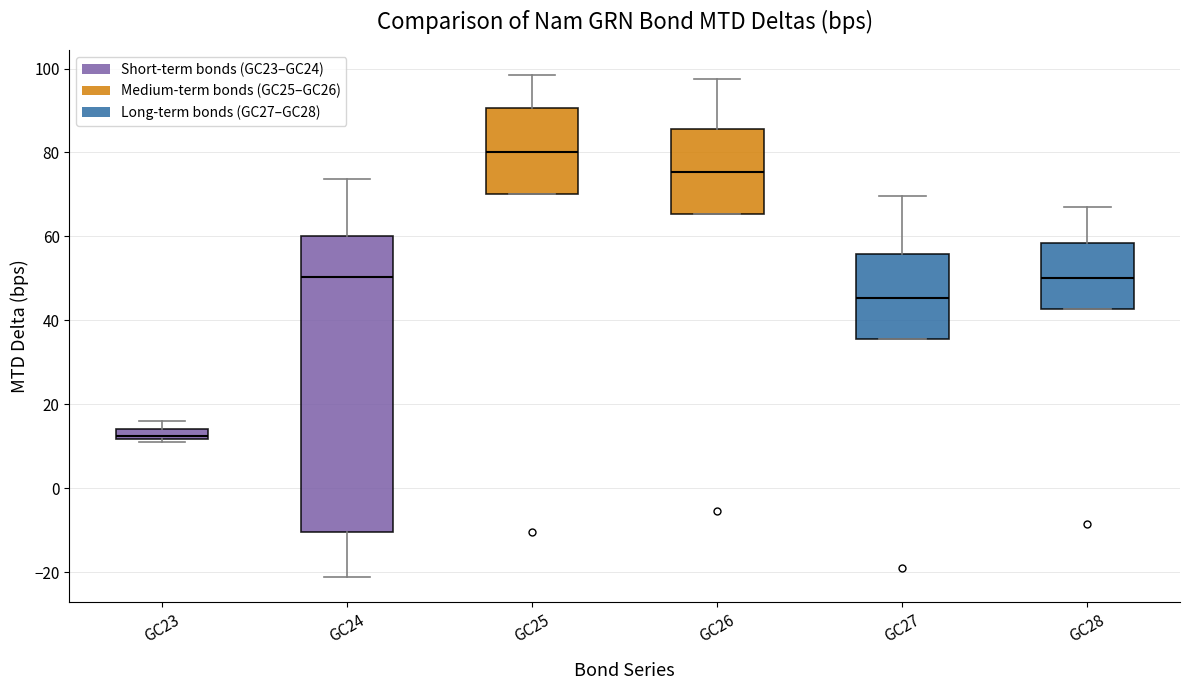

Which box is the tallest, from its lower edge to its upper edge?

GC24